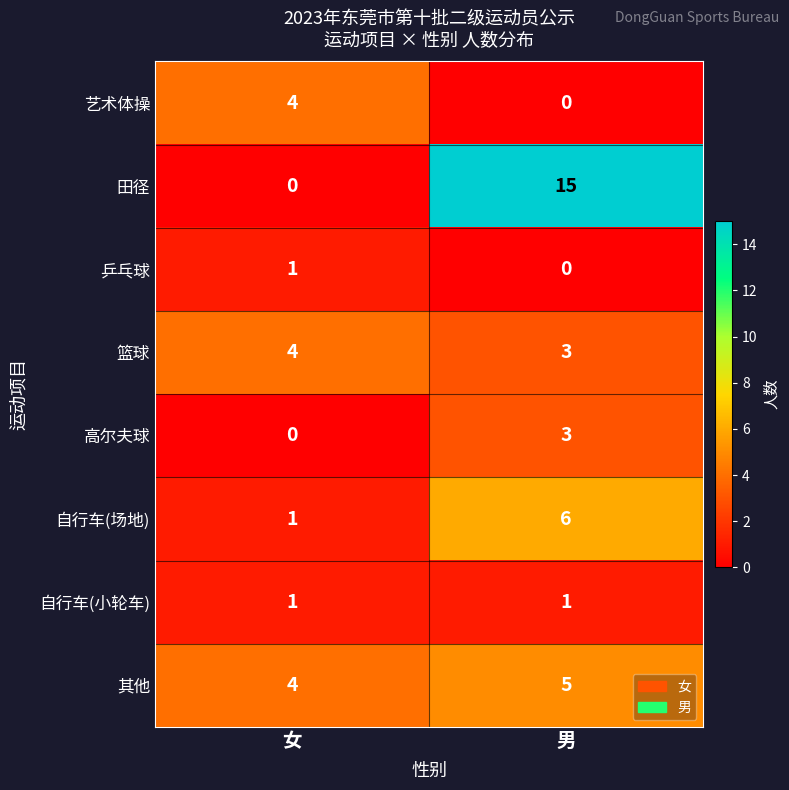

What is the greatest value displayed?

15